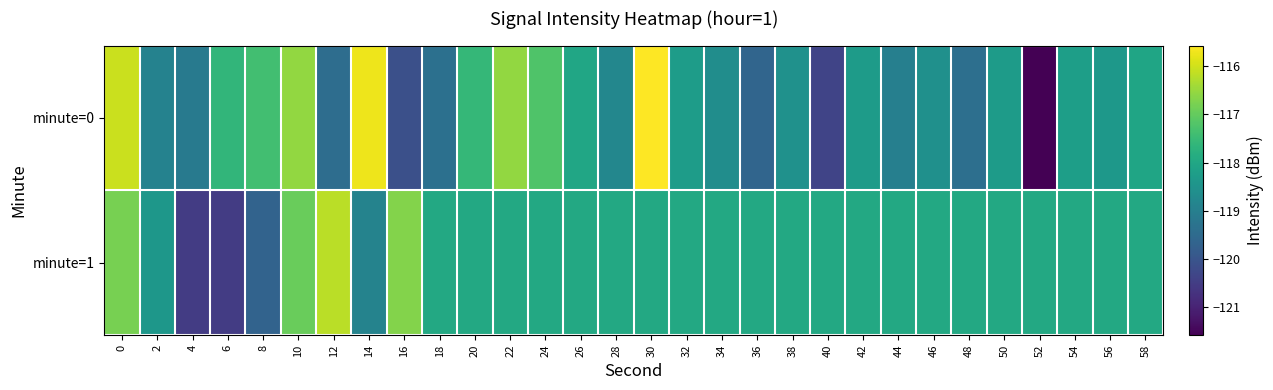

Which series has the widest spread of values?

minute=0